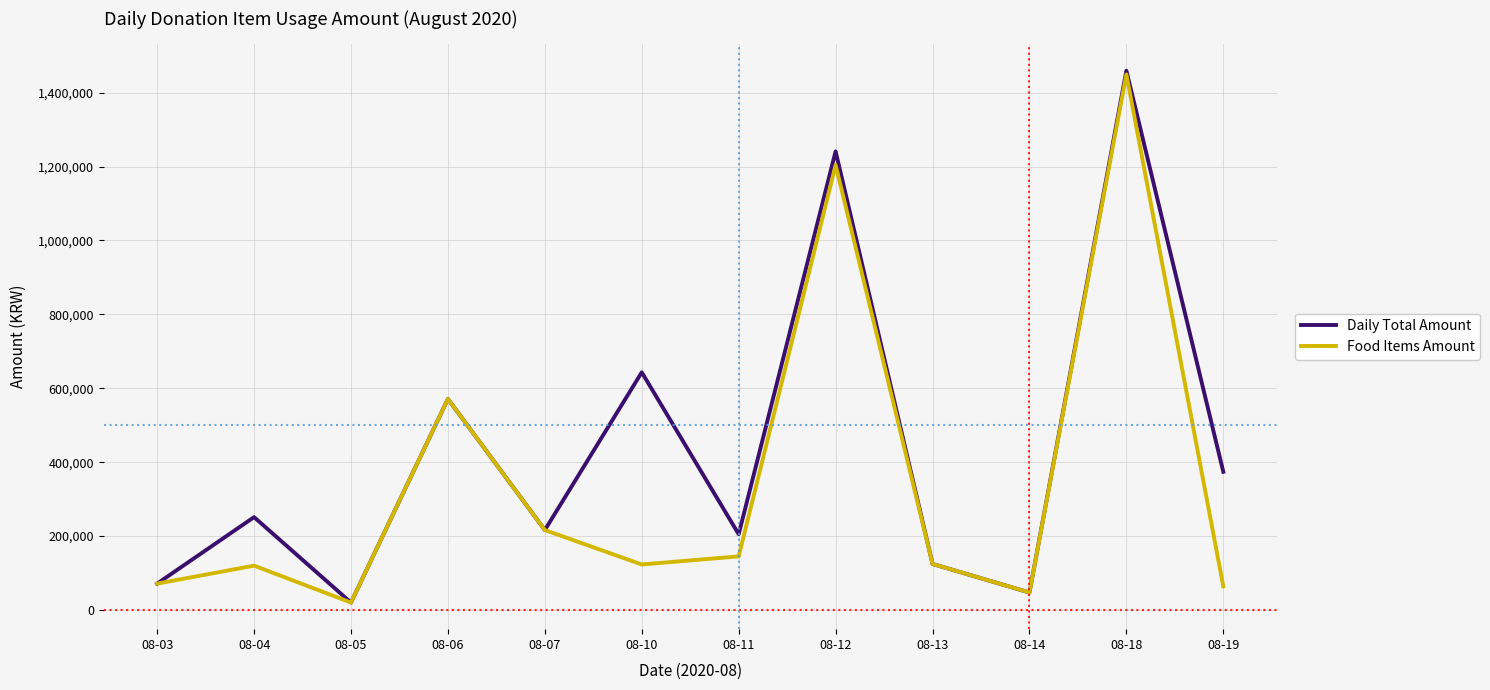

What is the average value of the Food Items Amount series?

346279